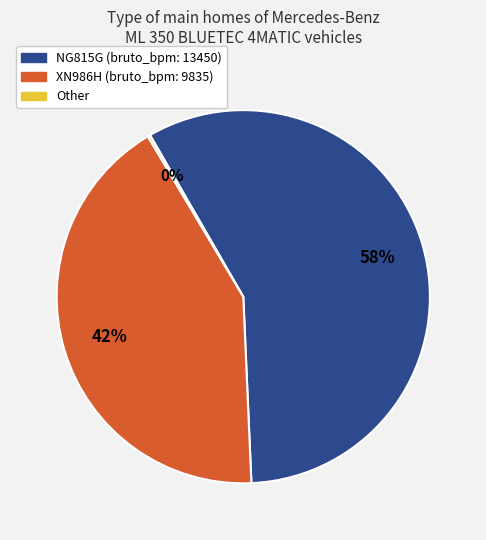

To the nearest percent, what is the average slice percentage?

33%